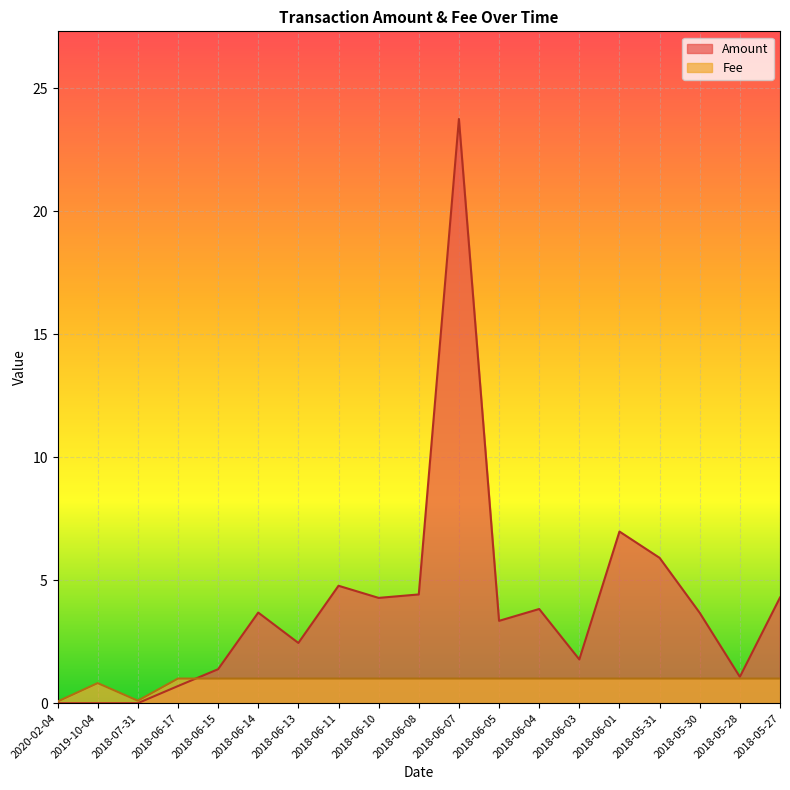

Rank the series at 2018-05-30 from highest to lowest value.

Amount, Fee